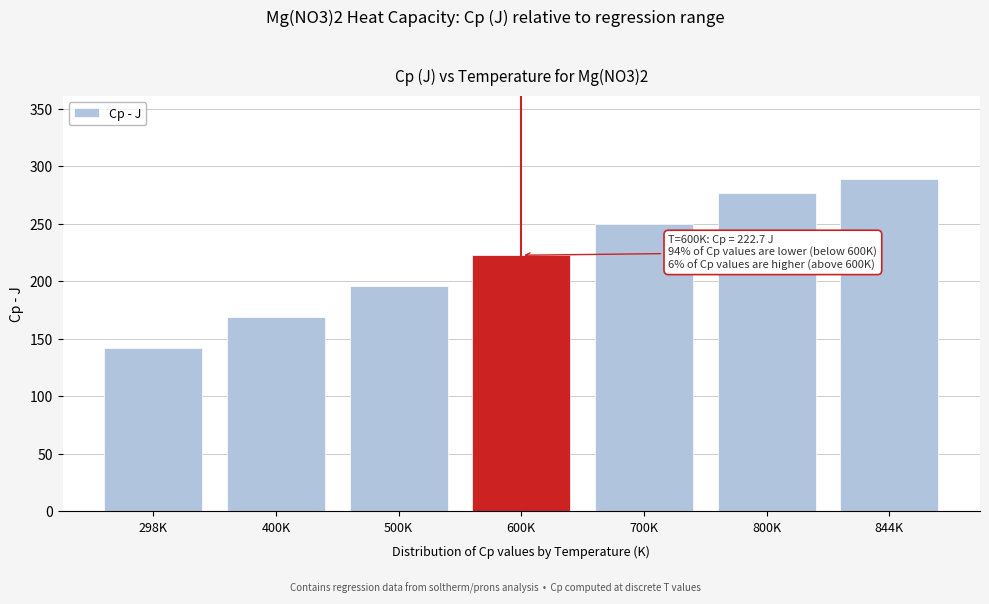

Reading left to right, extract all data points from this chart.

298K=141.9	400K=168.8	500K=195.6	600K=222.7	700K=249.8	800K=277.0	844K=289.0